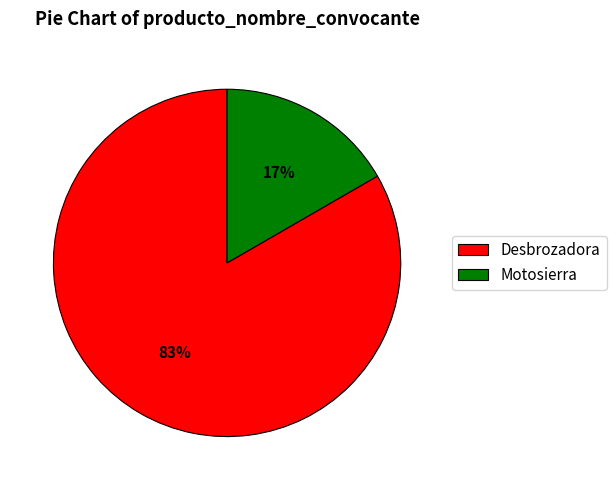

What percentage is the Motosierra slice, to the nearest percent?

17%